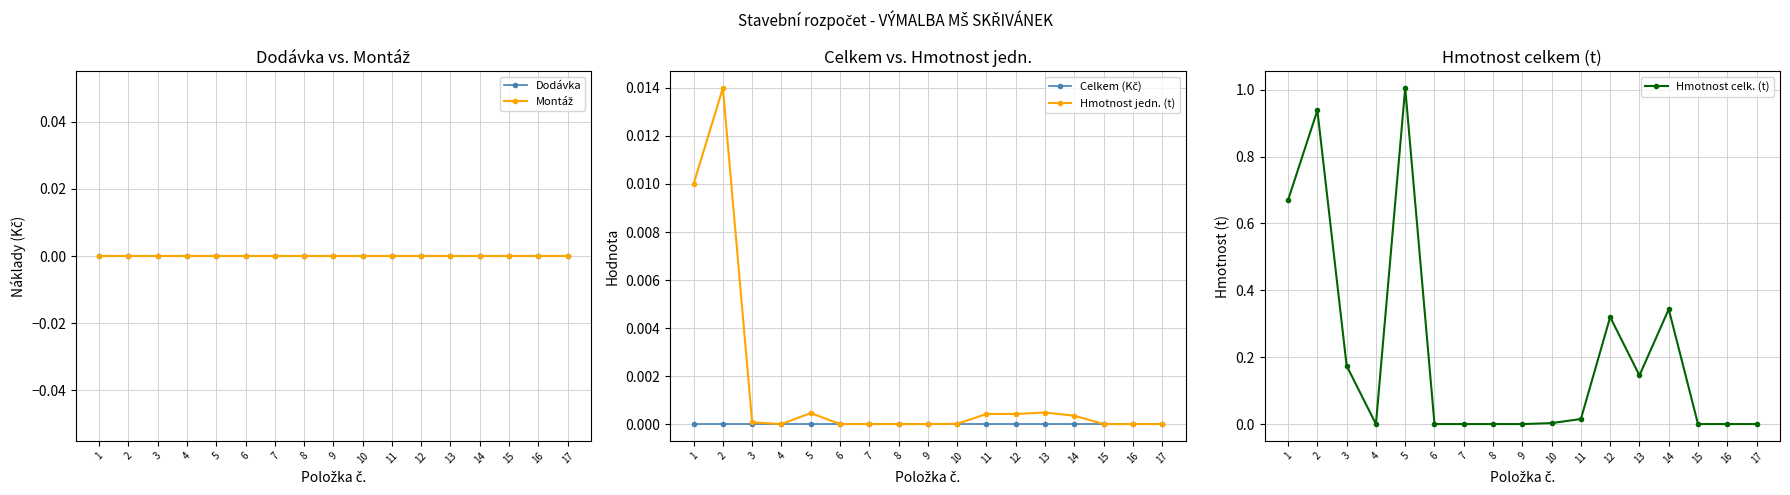

At which label does Hmotnost celk. (t) reach its peak?

5